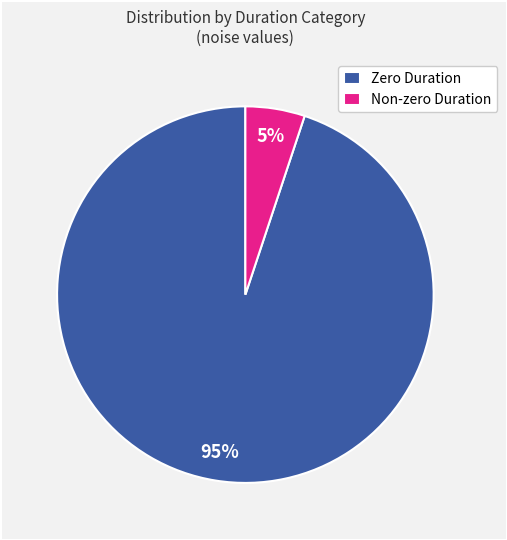

Combined, do Zero Duration and Non-zero Duration account for over 50%?

Yes